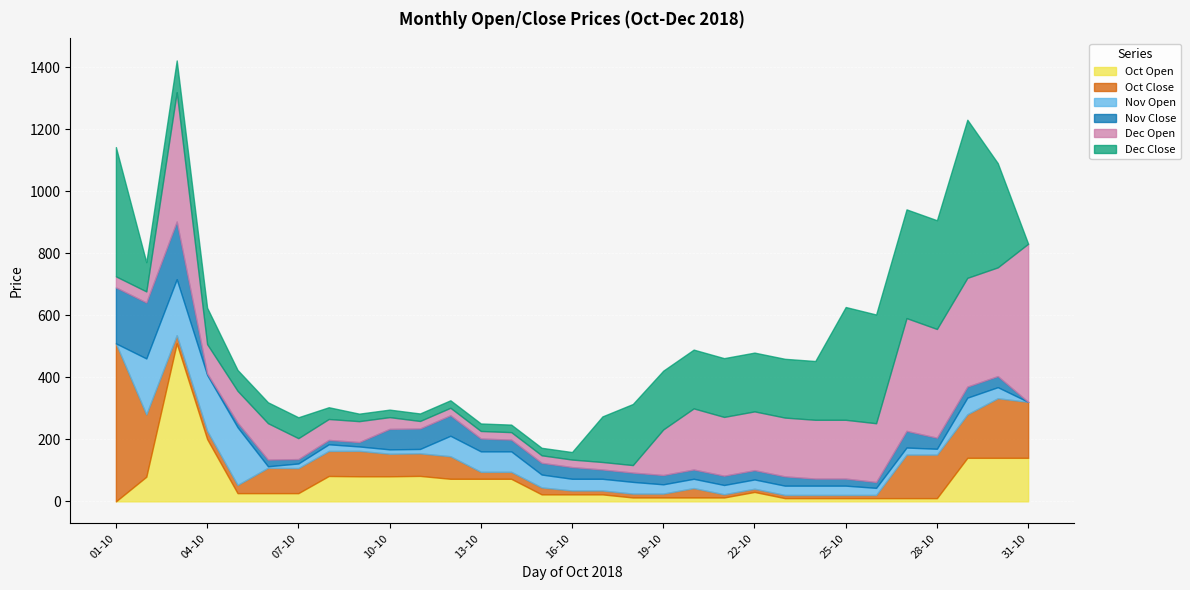

What are all the series names shown in the legend?

Oct Open, Oct Close, Nov Open, Nov Close, Dec Open, Dec Close